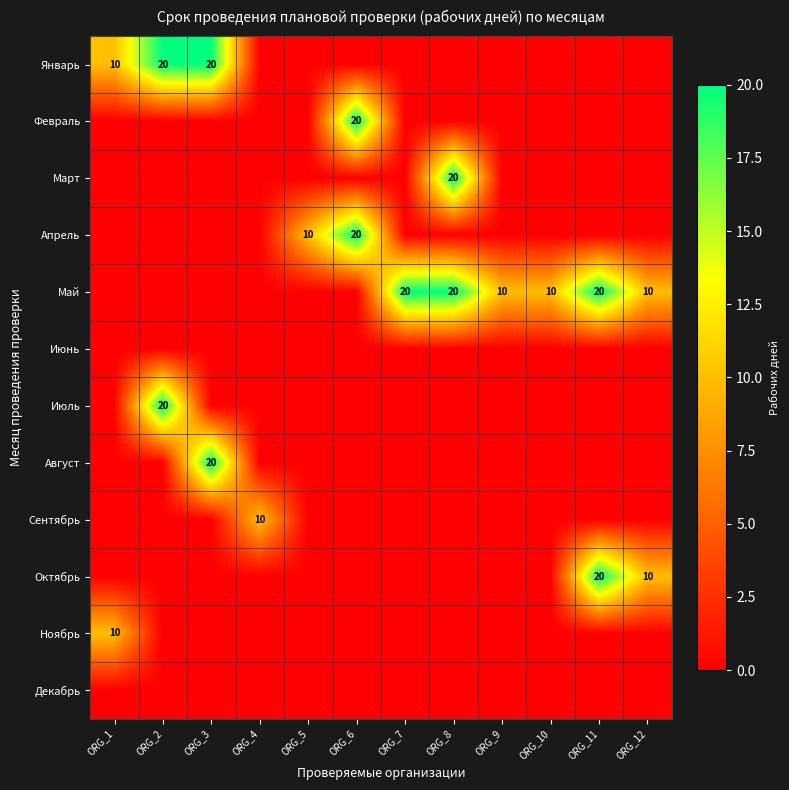

The value of Май at ORG_7 is 20. True or false?

True